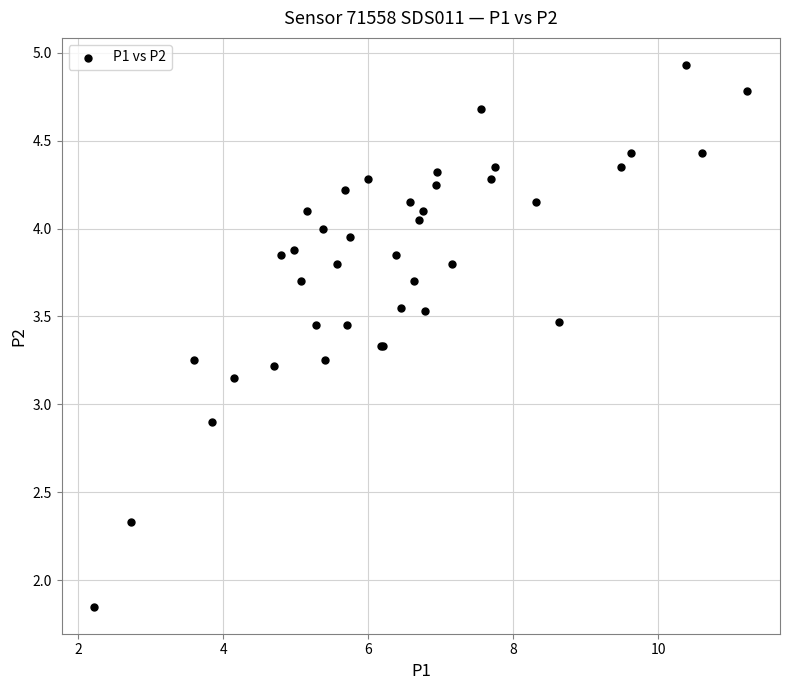

What Y value in the scatter plot is closest to 3?

2.9